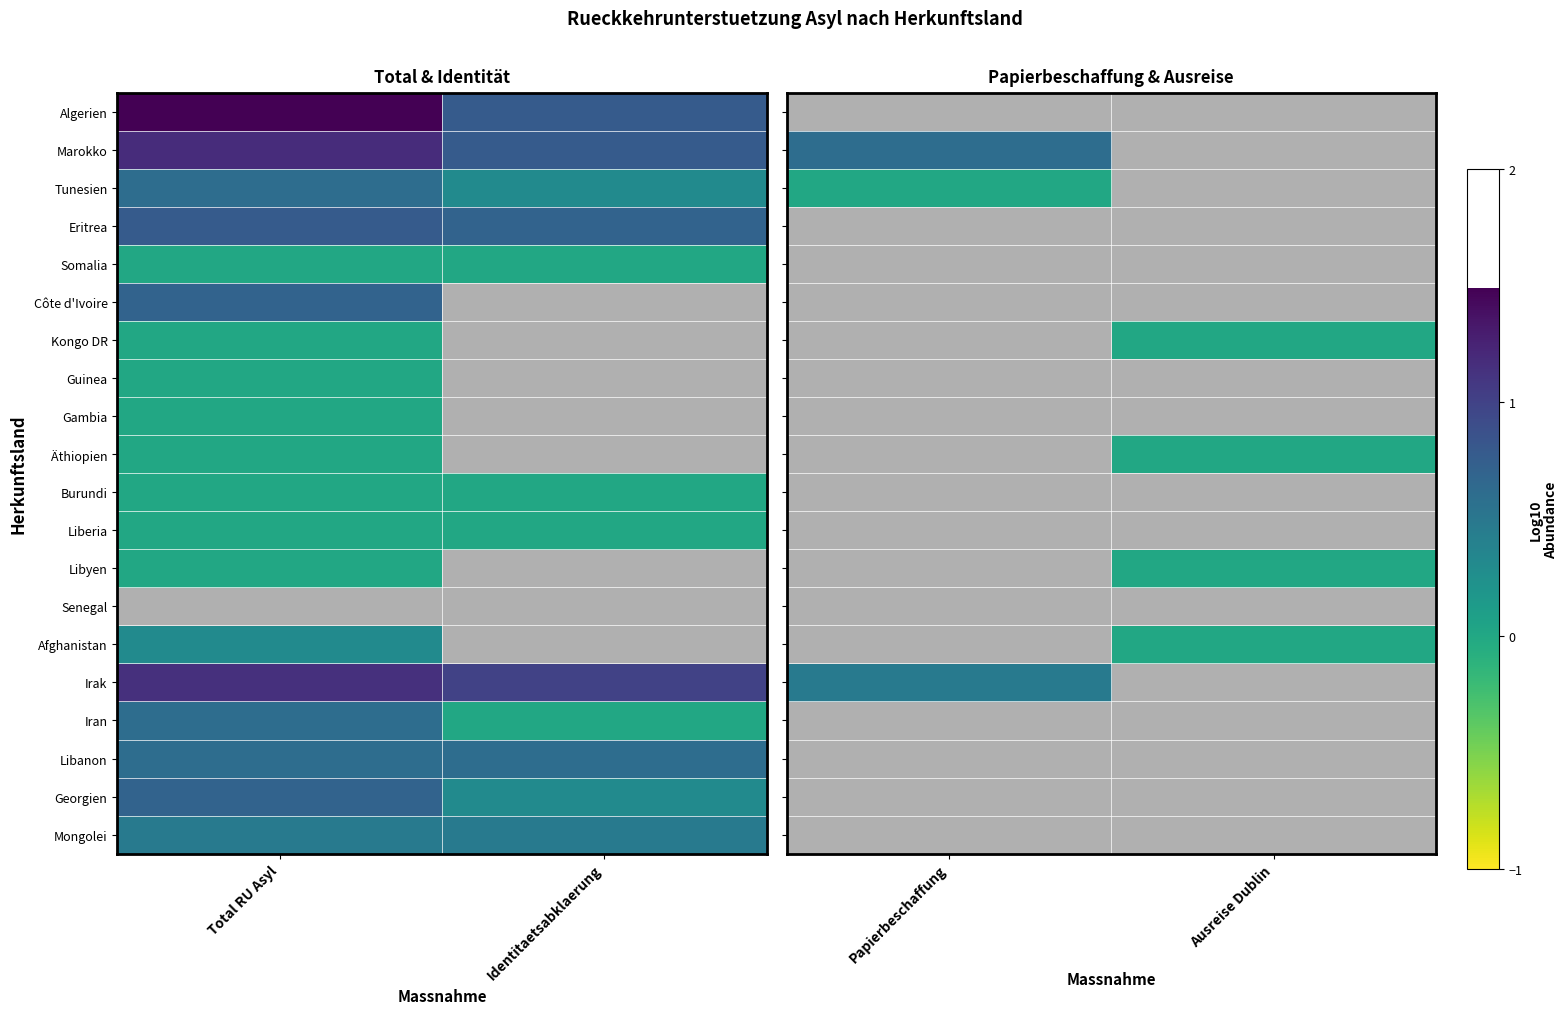

List the series in order of their peak value, lowest first.

Tunesien, Eritrea, Somalia, Côte d'Ivoire, Kongo DR, Guinea, Gambia, Äthiopien, Burundi, Liberia, Libyen, Senegal, Afghanistan, Irak, Iran, Libanon, Georgien, Mongolei, Algerien, Marokko